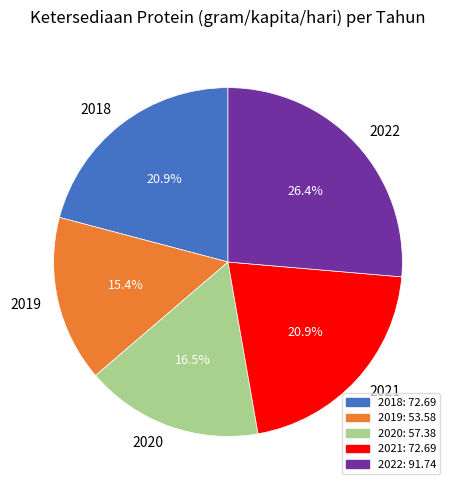

True or false: 2019 accounts for 15% of the total.

True